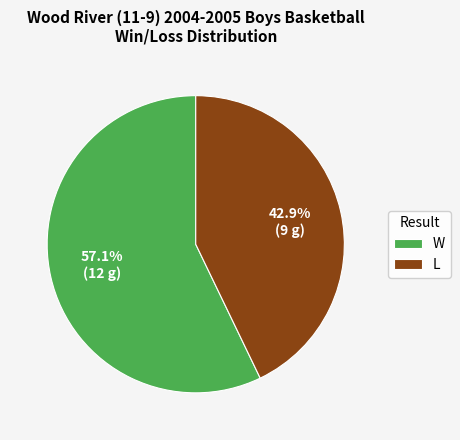

Between W and L, which is larger?

W